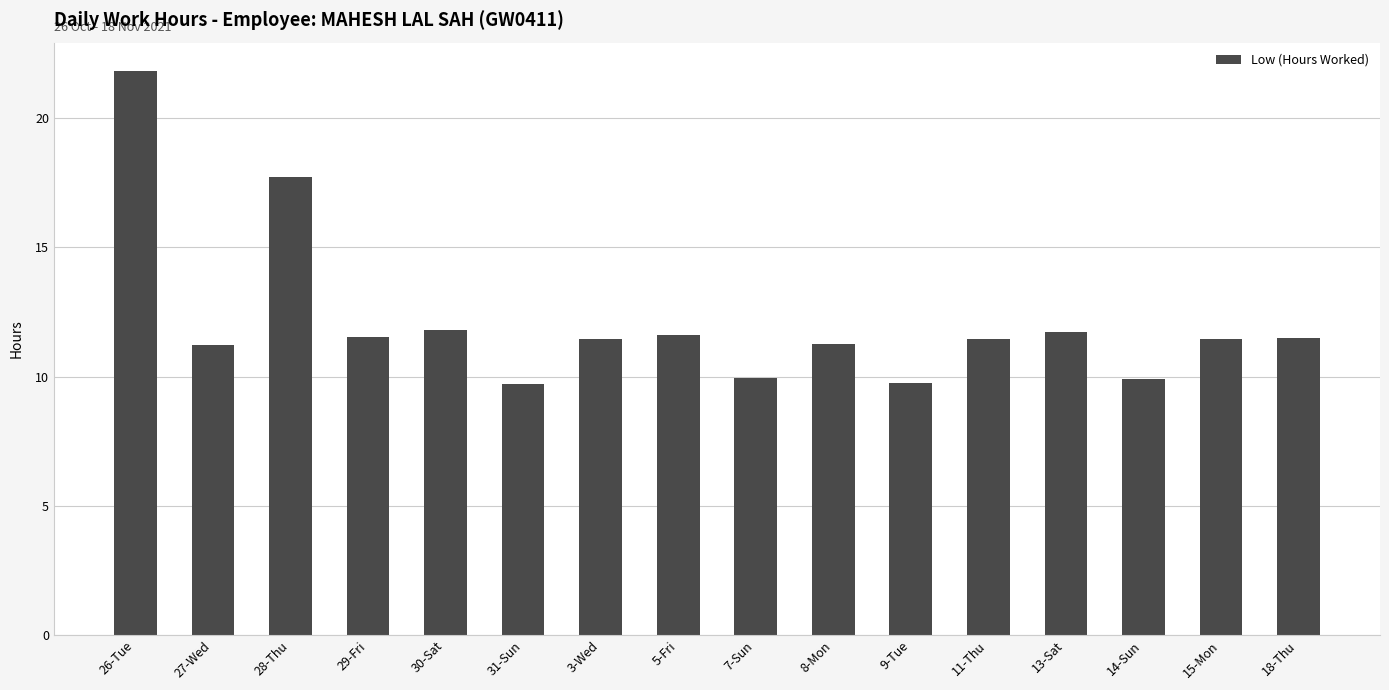

Read the value at 18-Thu.

11.5